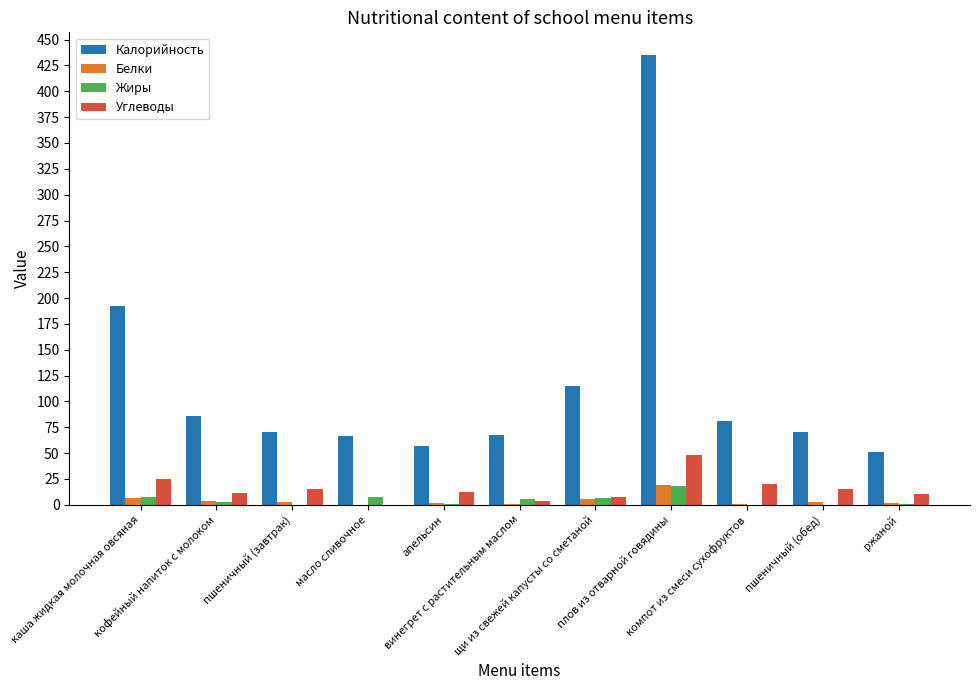

How many groups of bars are there?

11